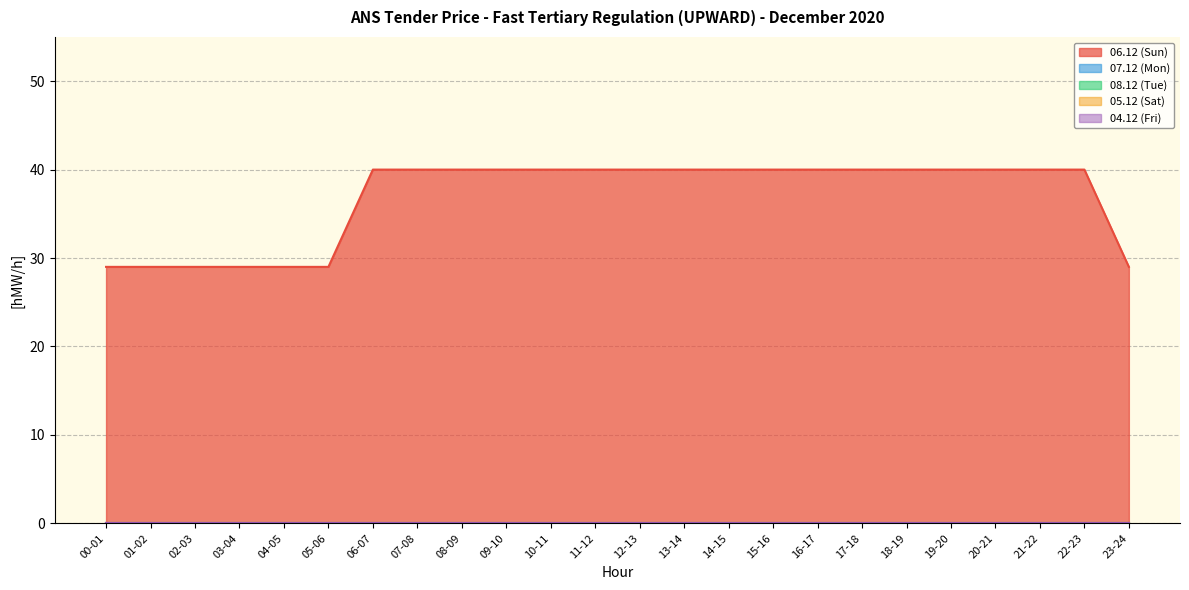

True or false: 07.12 (Mon) has more than 1 points higher than both neighbors.

False